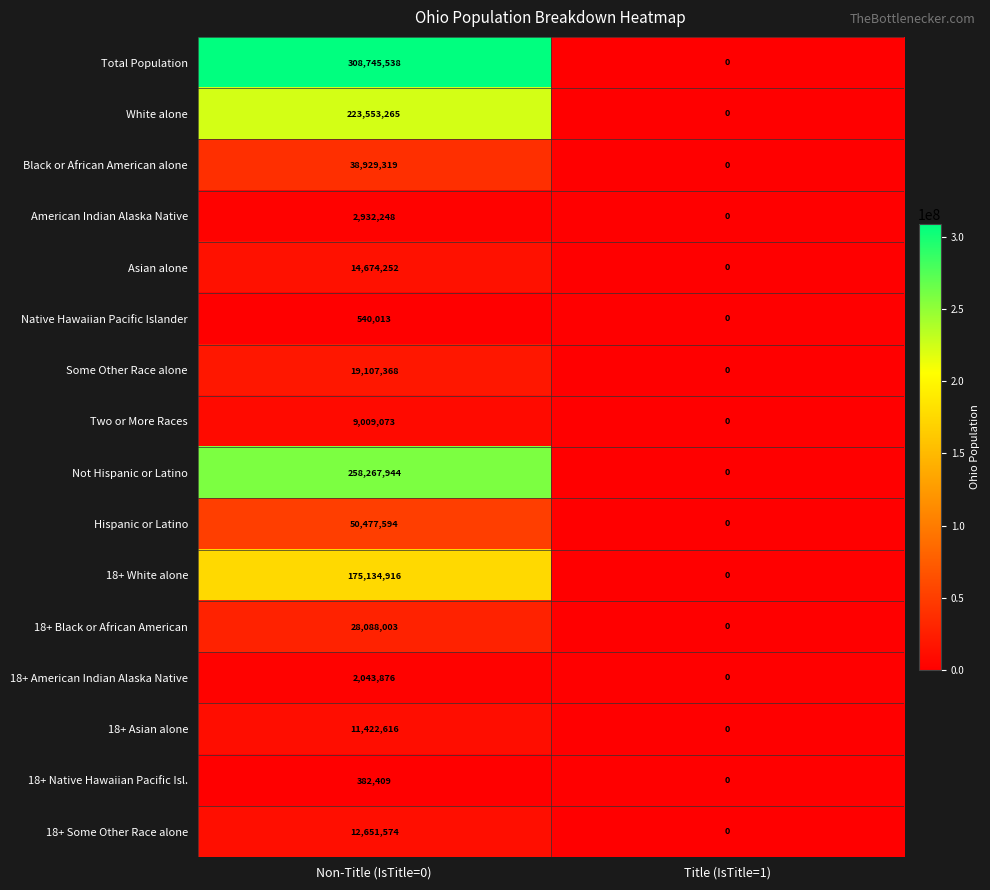

The 18+ Some Other Race alone series shows 12651574 at Non-Title (IsTitle=0). True or false?

True